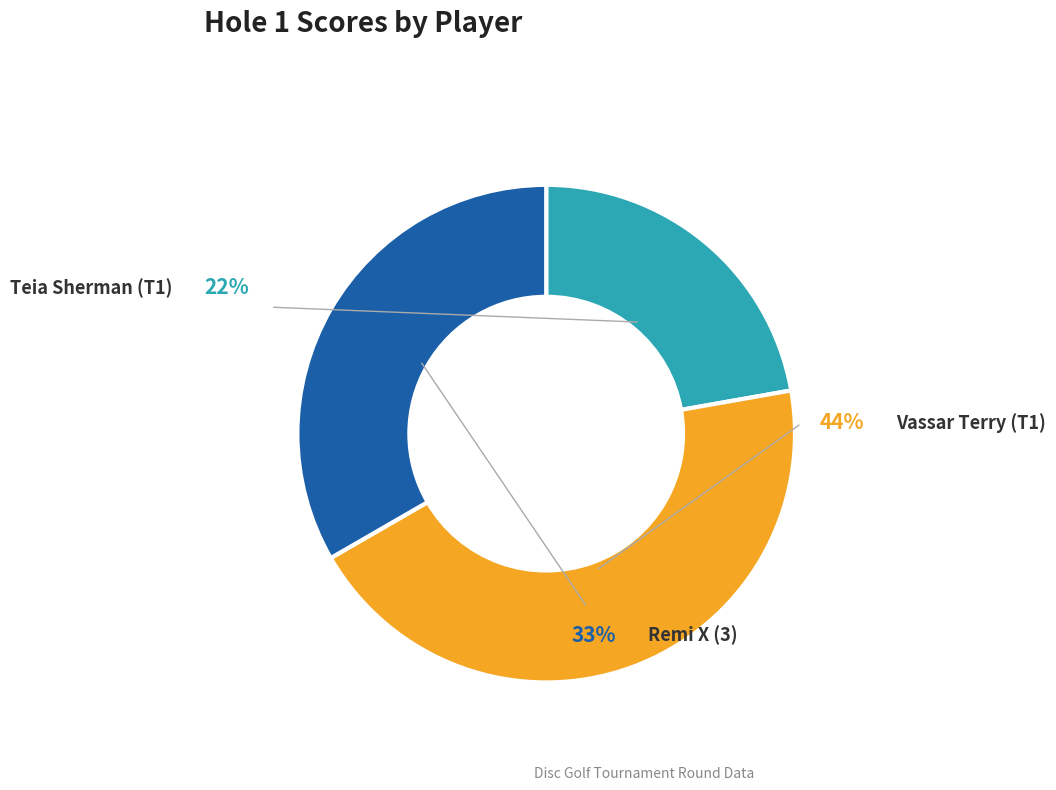

Which slice is the largest?

Vassar Terry (T1)